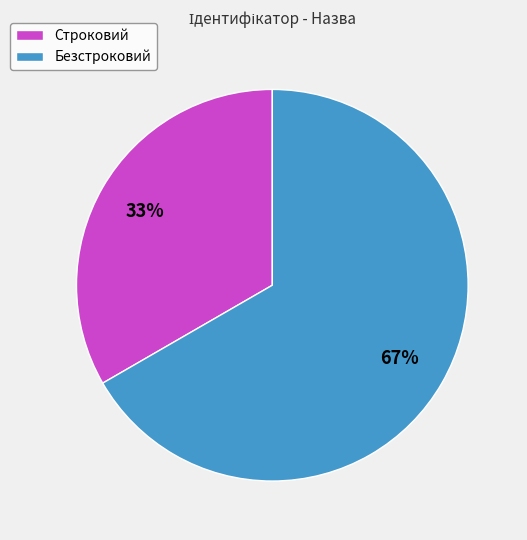

Do Строковий and Безстроковий together represent more than half of the pie?

Yes